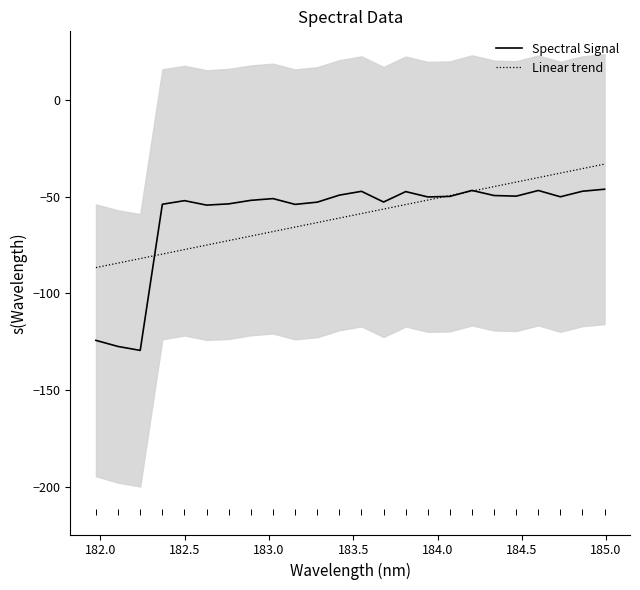

What is the maximum value for Spectral Signal?

-46.1